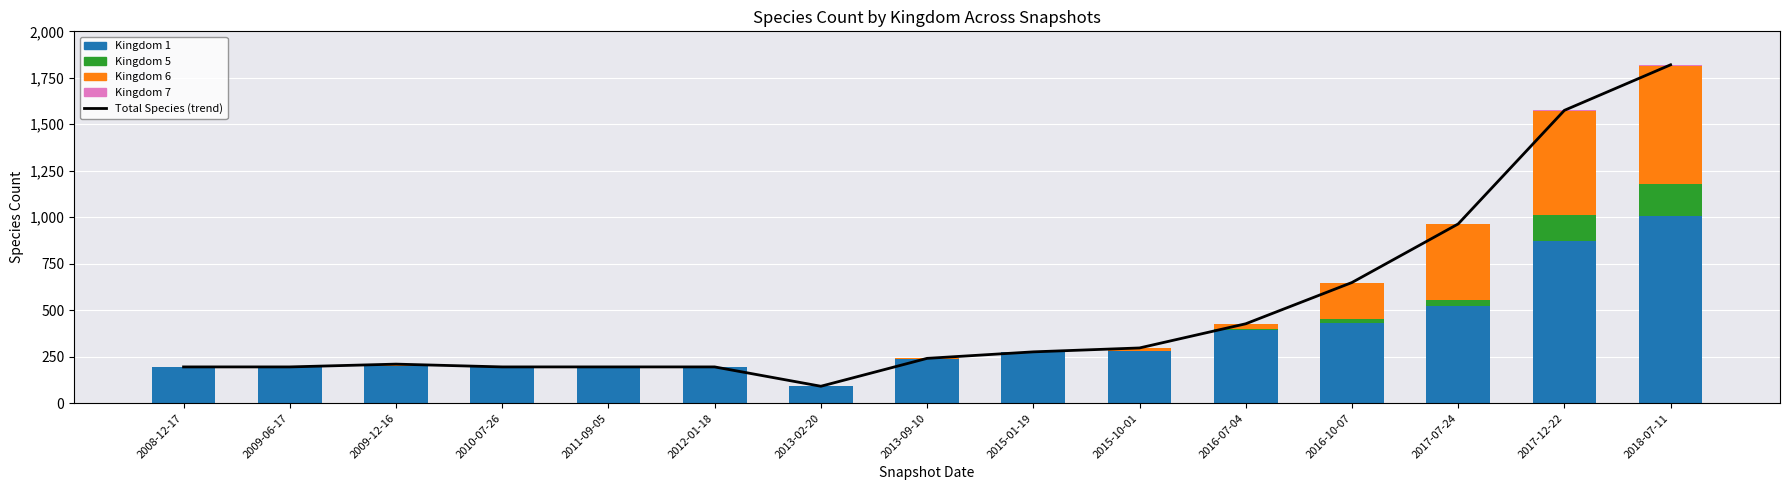

Count the number of categories in the chart.

15